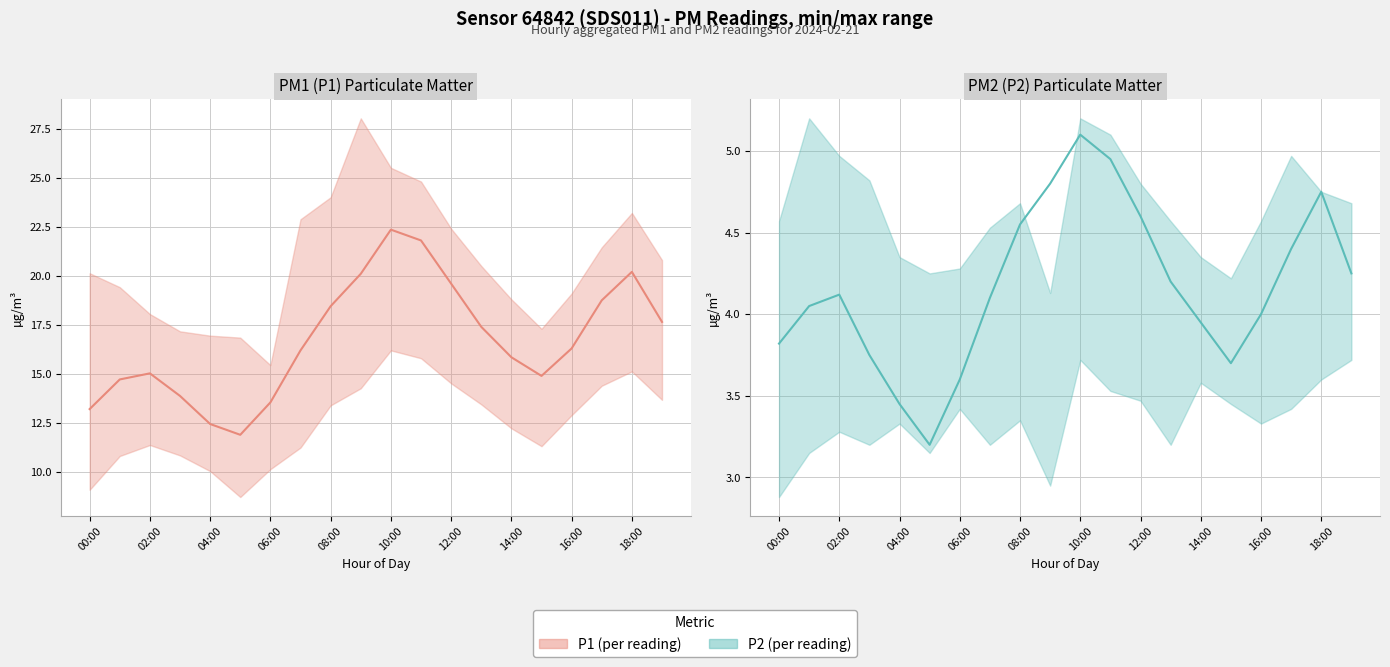

At which category is the sum across all series the highest?

10:00